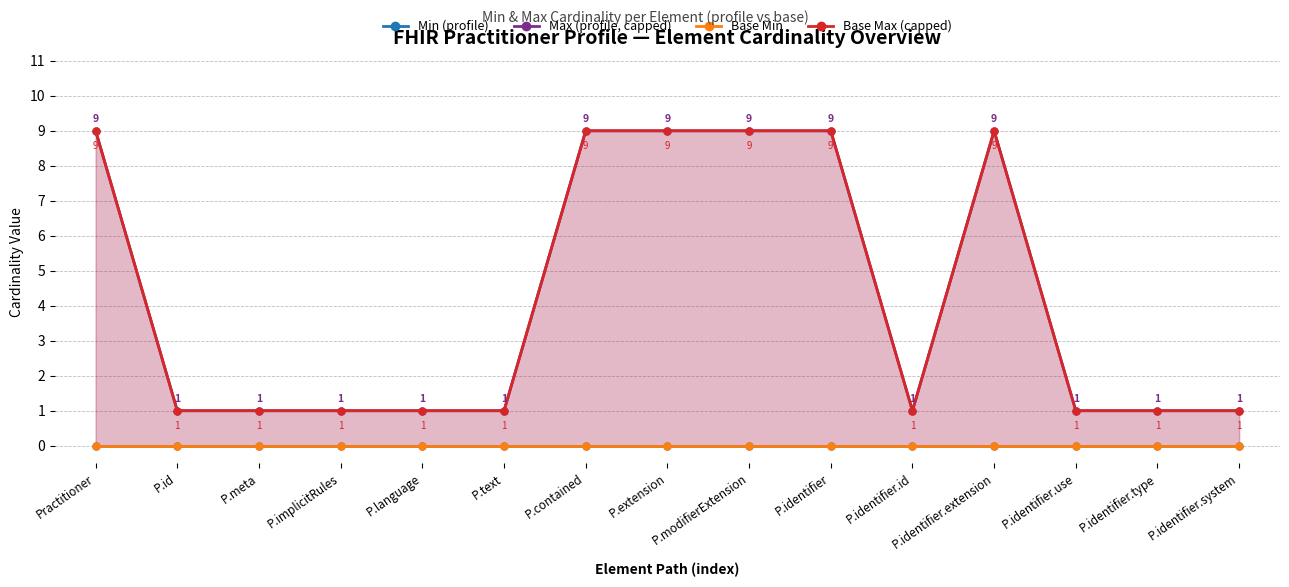

At which category is the sum across all series the highest?

Practitioner